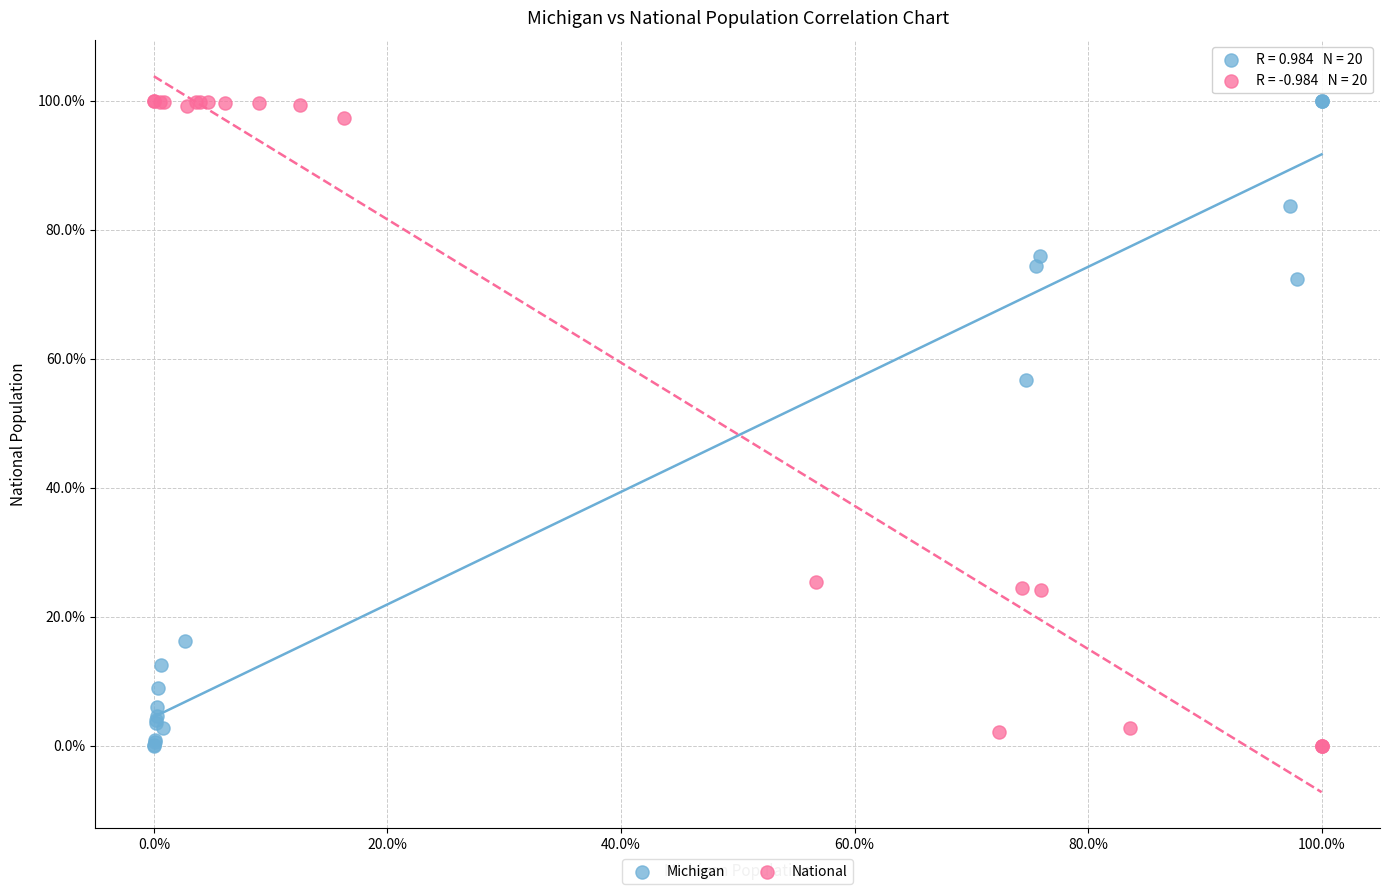

What are all the series names shown in the legend?

Michigan, National